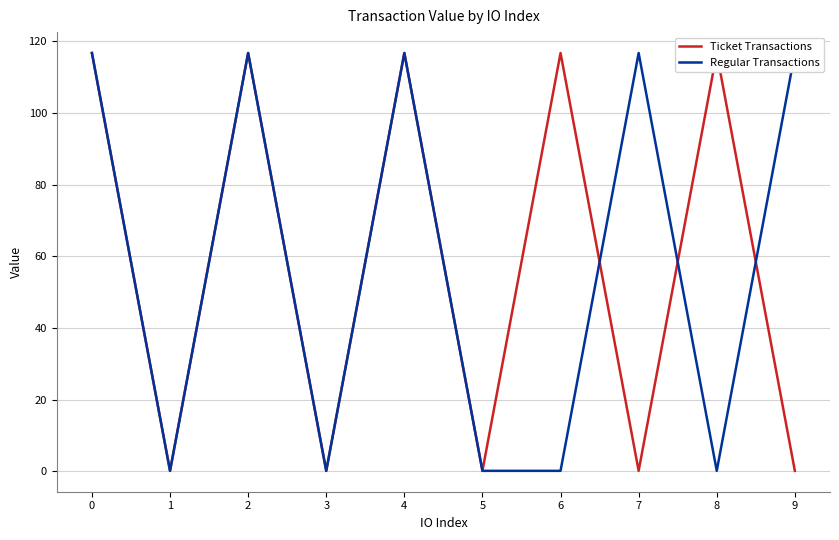

What is the value of the Ticket Transactions point at the 1st from the left?

116.7